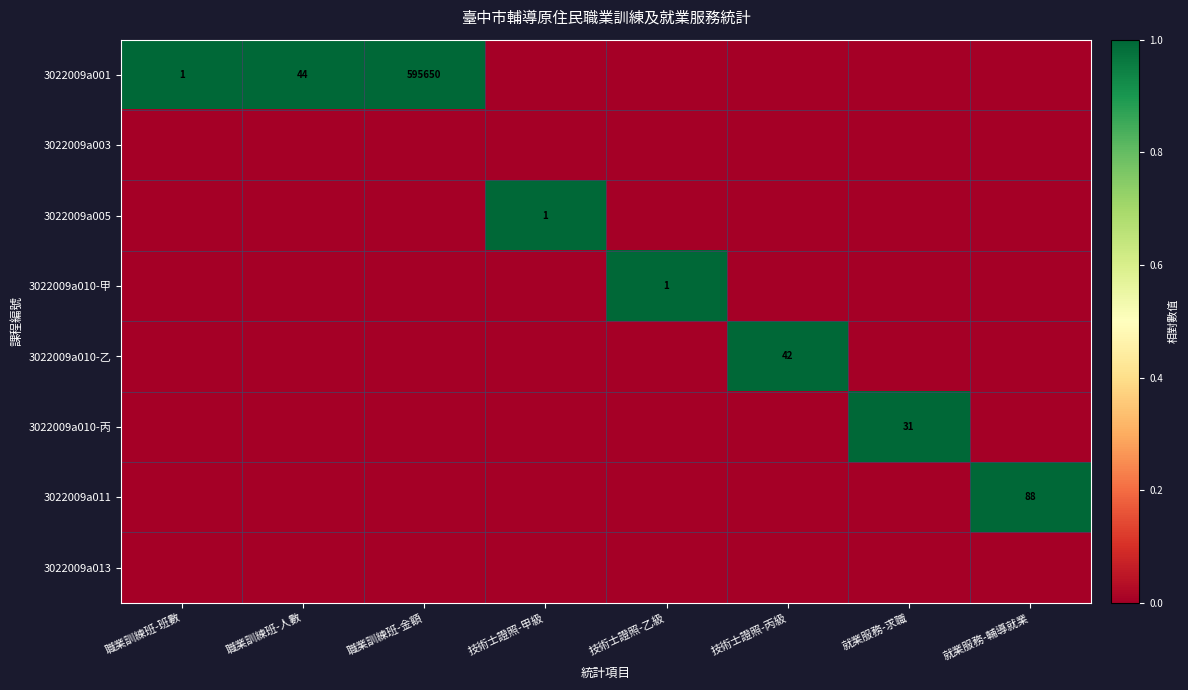

The 3022009a010-丙 series shows 54 at 就業服務-求職. True or false?

False